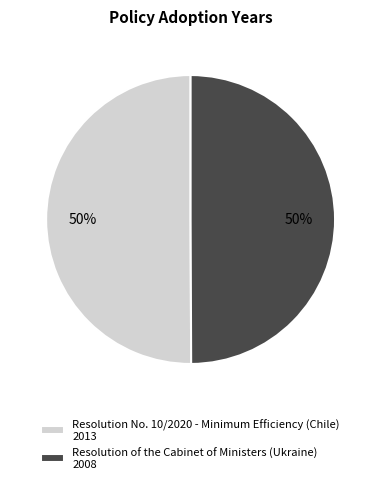

Is it true that Resolution No. 10/2020 - Minimum Efficiency (Chile) is 59% of the pie?

False